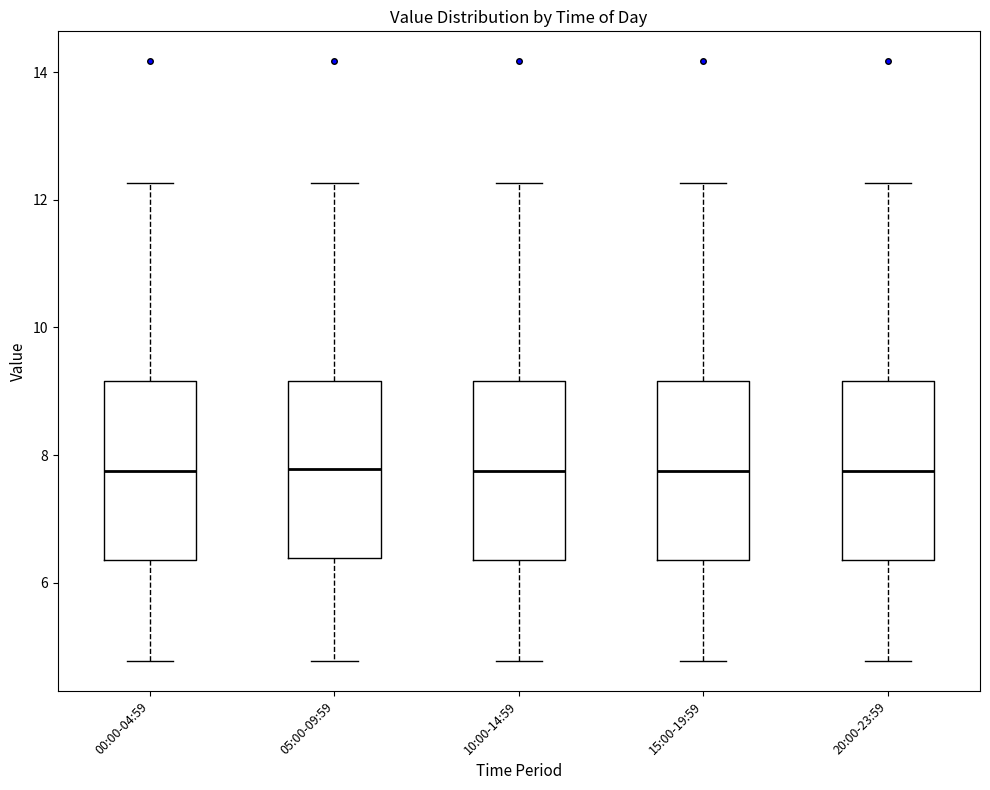

Where is the lower edge of the box for 20:00-23:59 on the y-axis? The values are not printed on the chart, so give them approximately, as read against the axis.

6.4